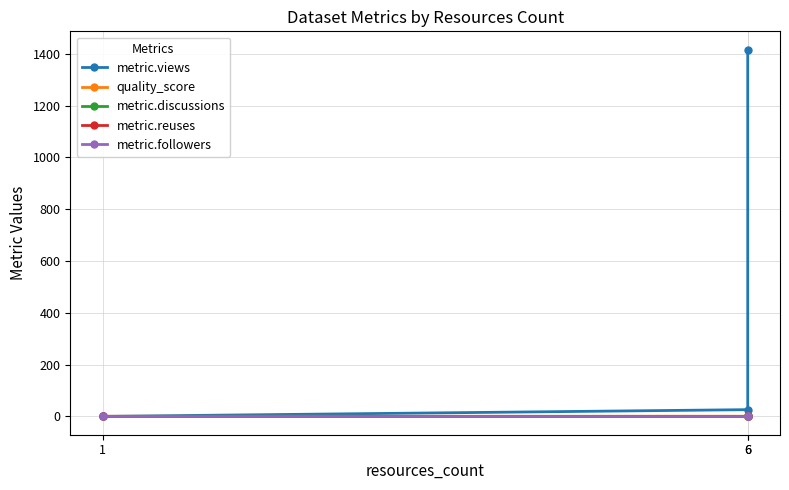

List the series in order of their peak value, lowest first.

metric.discussions, metric.reuses, metric.followers, quality_score, metric.views